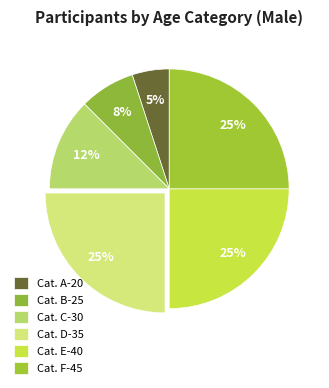

How many slices are in this pie chart?

6